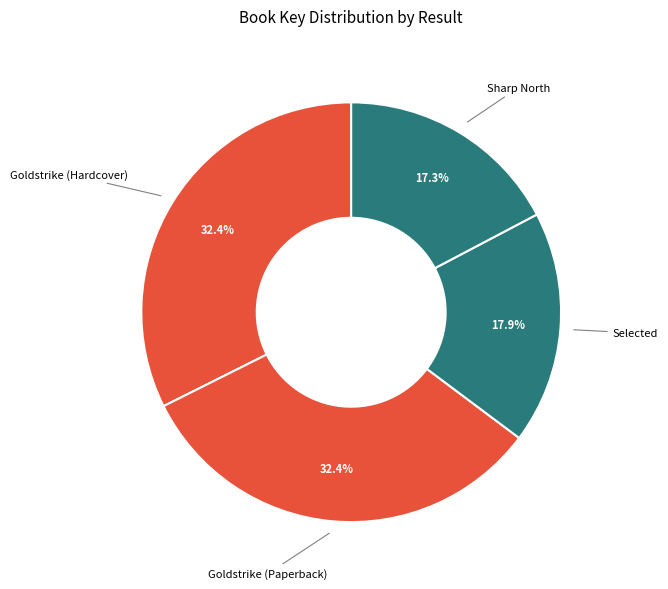

To the nearest percent, what percentage of the pie is Sharp North?

17%